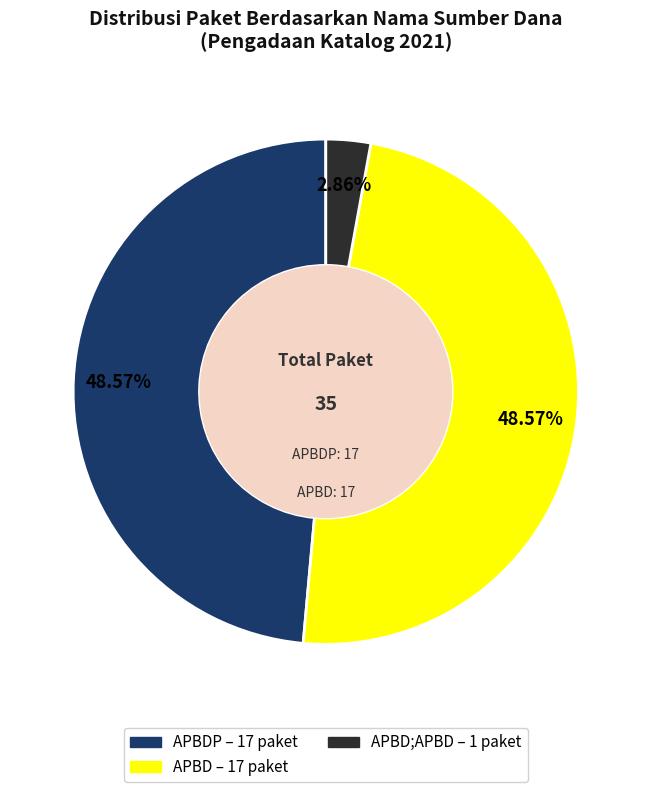

Is there any slice that represents more than half of the pie?

No